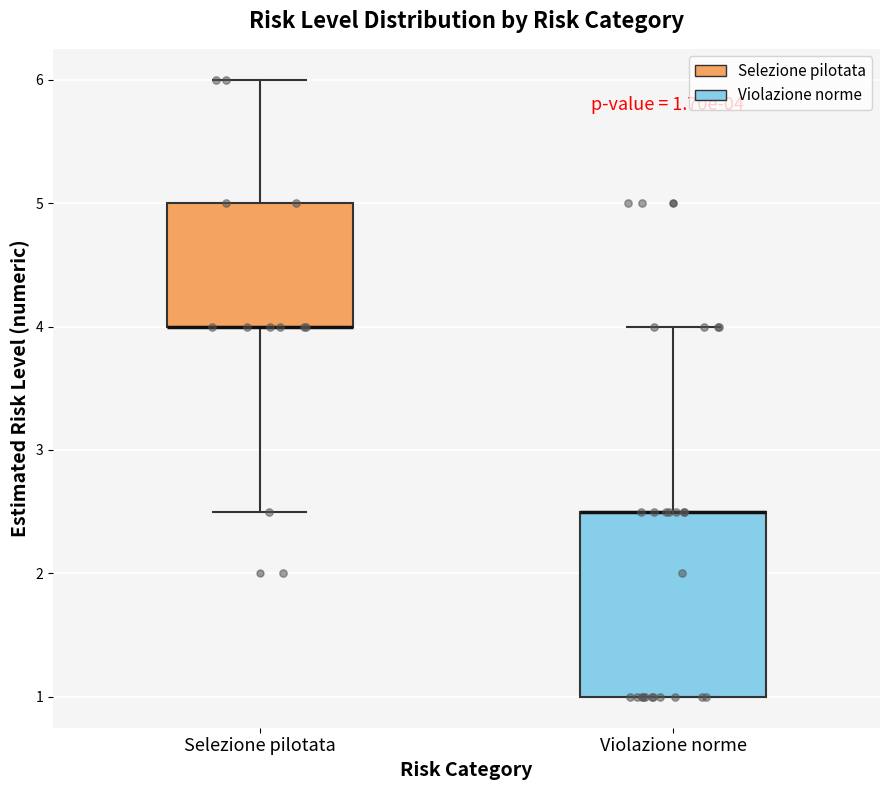

Which box is the tallest, from its lower edge to its upper edge?

Violazione norme